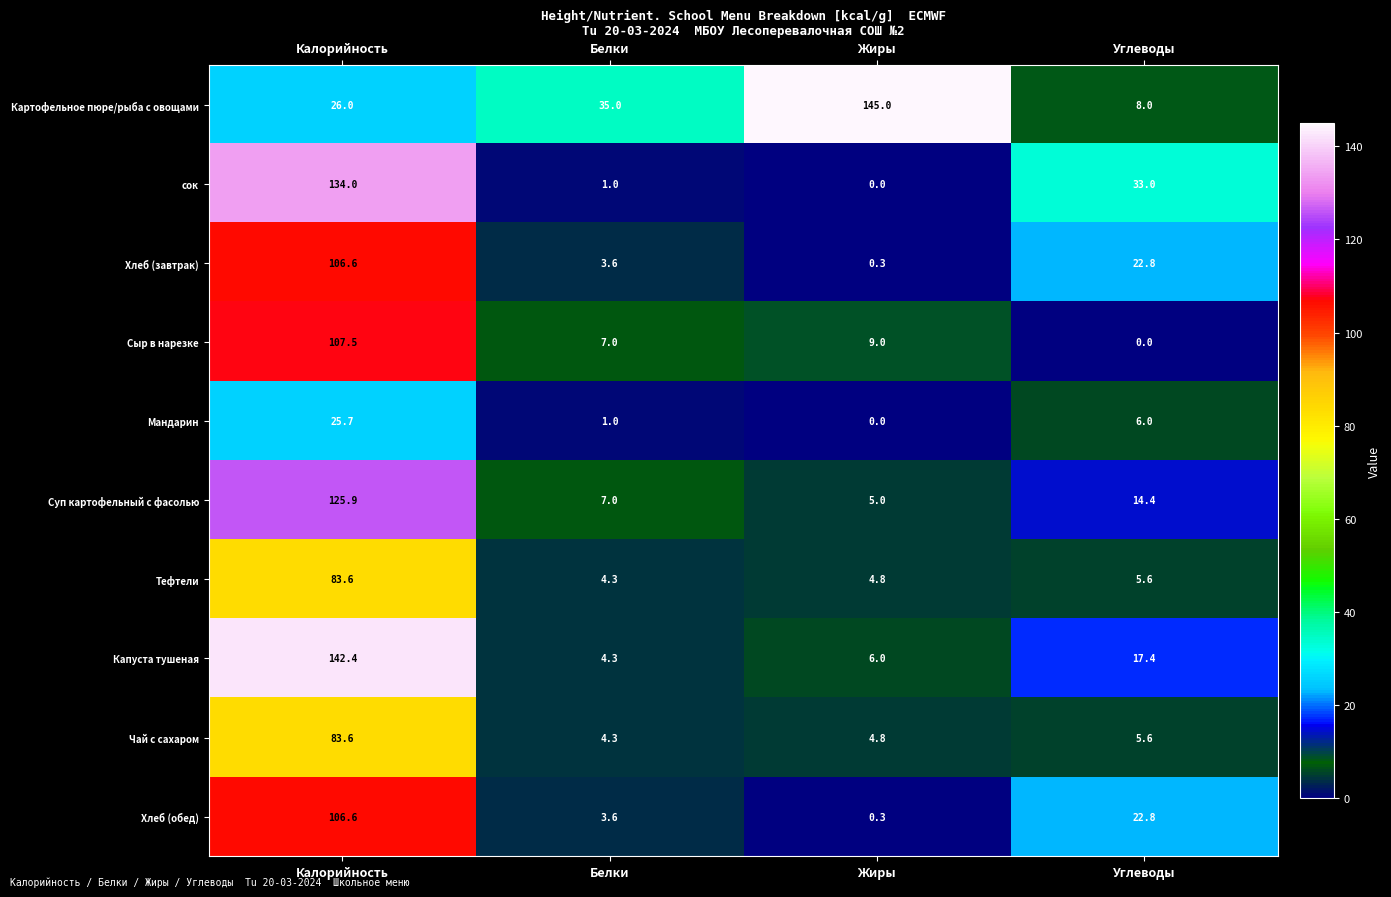

At which category is the sum across all series the highest?

Калорийность